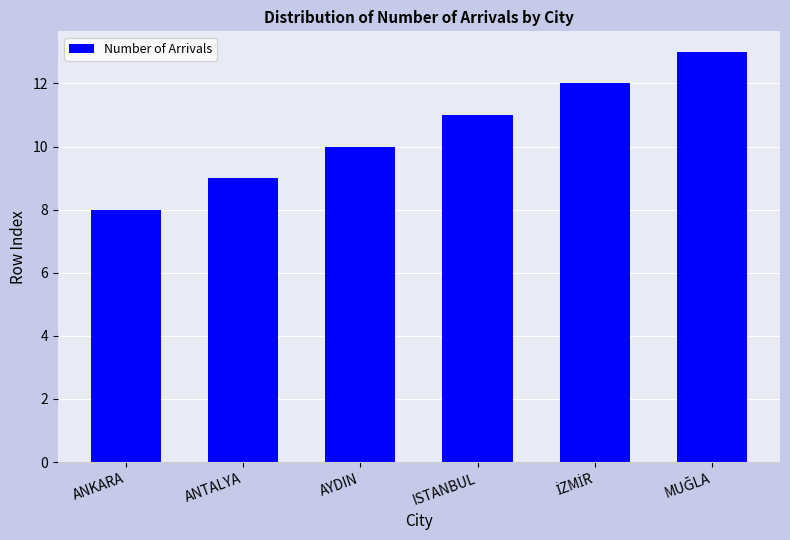

Does the chart contain any negative values?

No